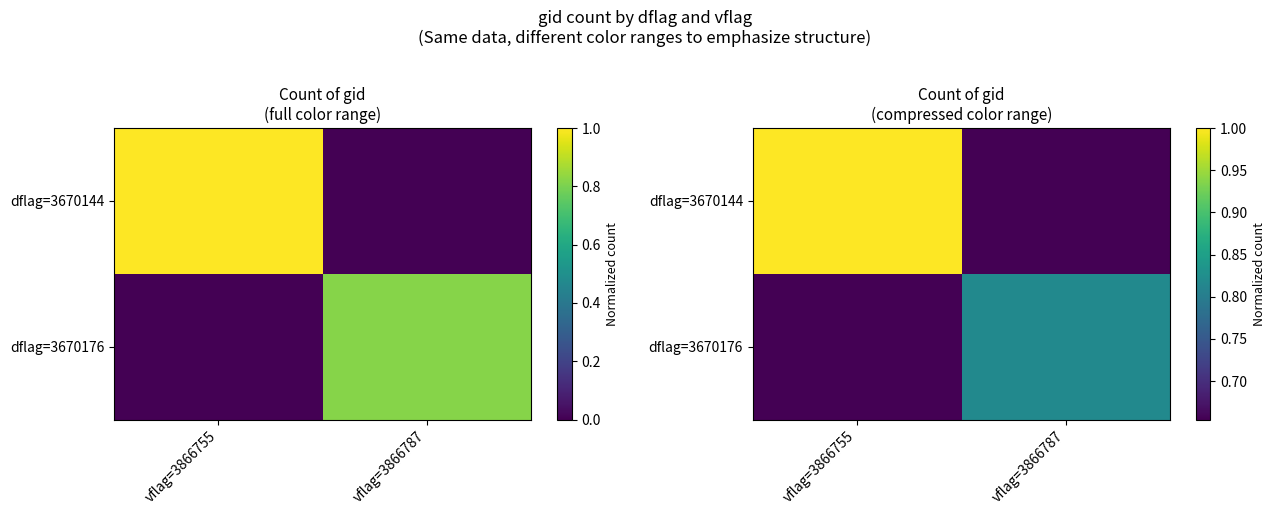

What is the difference between the dflag=3670176 values at vflag=3866755 and vflag=3866787?

0.8